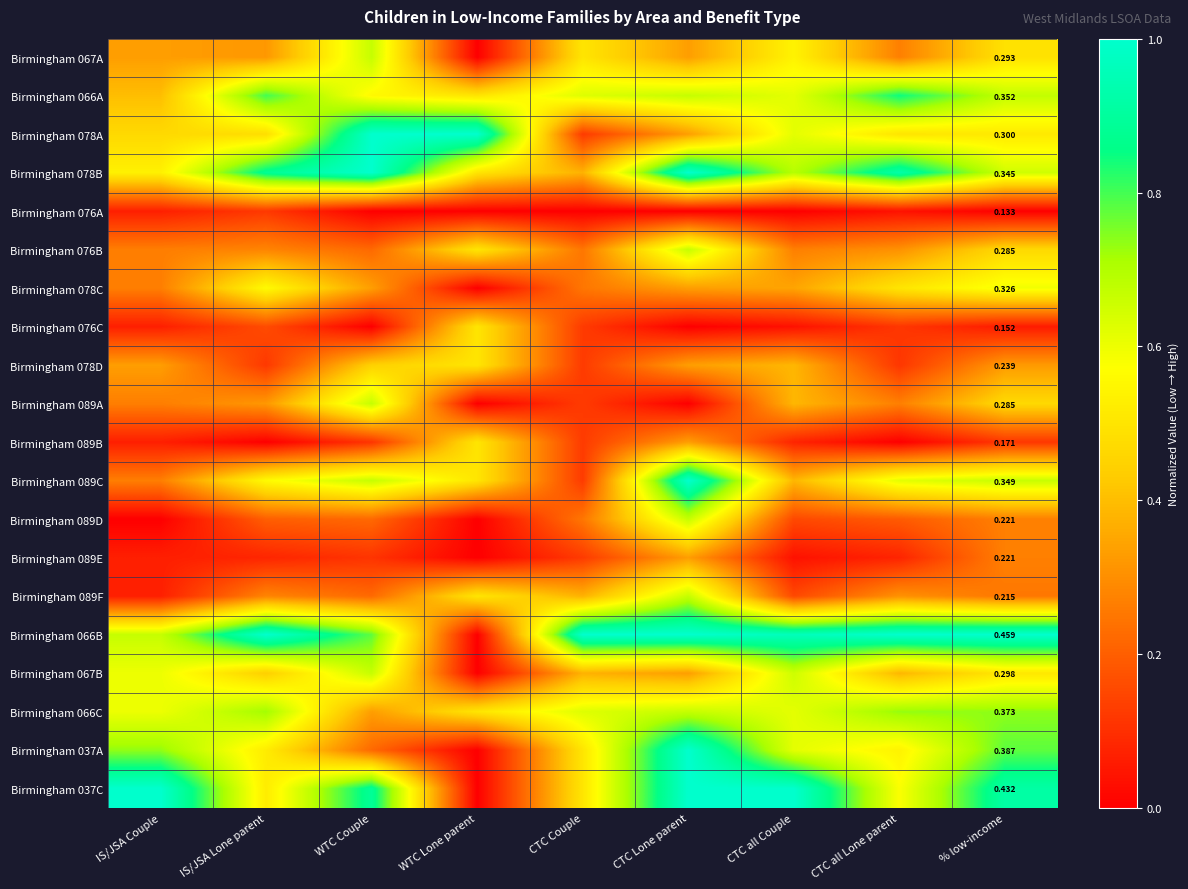

True or false: Birmingham 067B has a value of 0.6 at IS/JSA Couple.

True